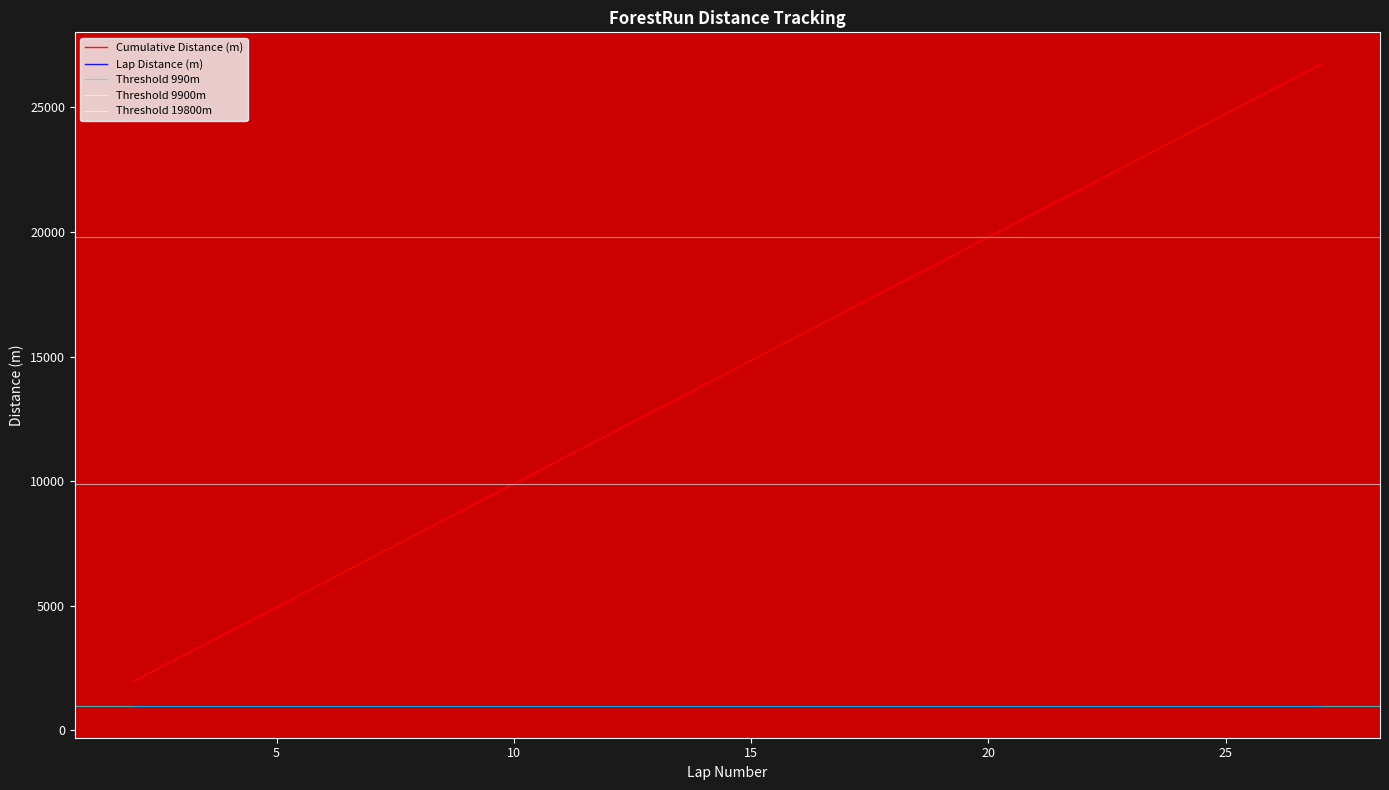

True or false: Cumulative Distance (m) and Lap Distance (m) cross at least once.

False